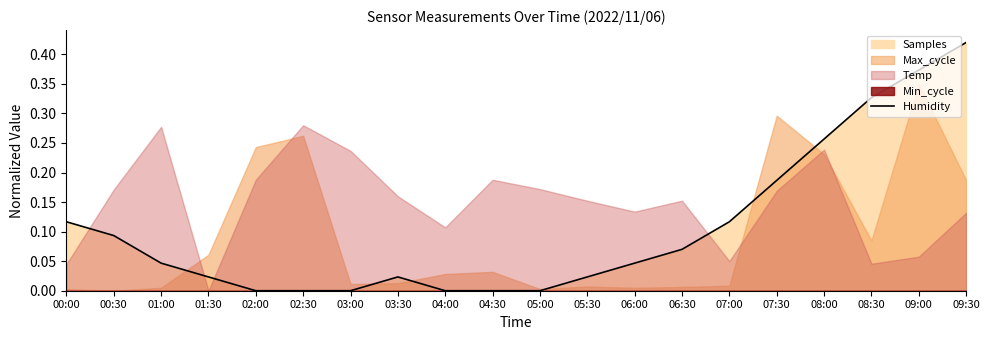

Where is the first local maximum?

03:30